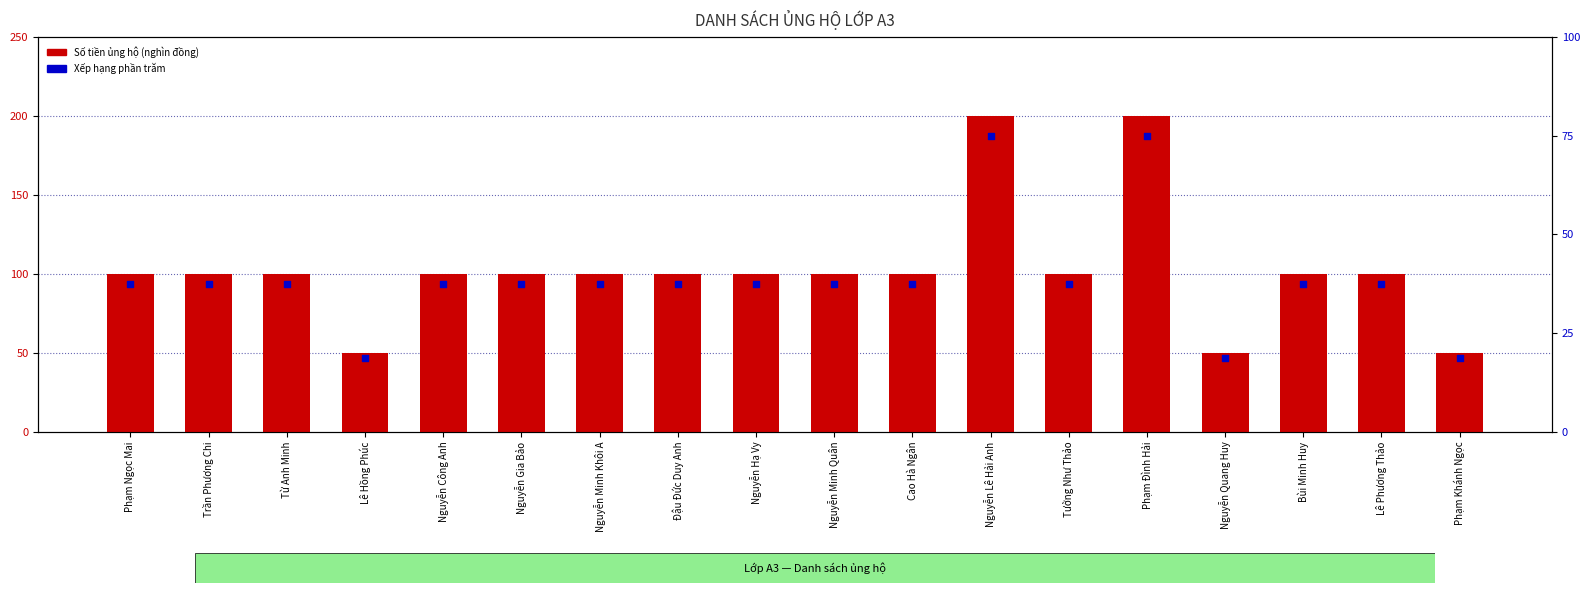

At which category is the sum across all series the highest?

Nguyễn Lê Hải Anh